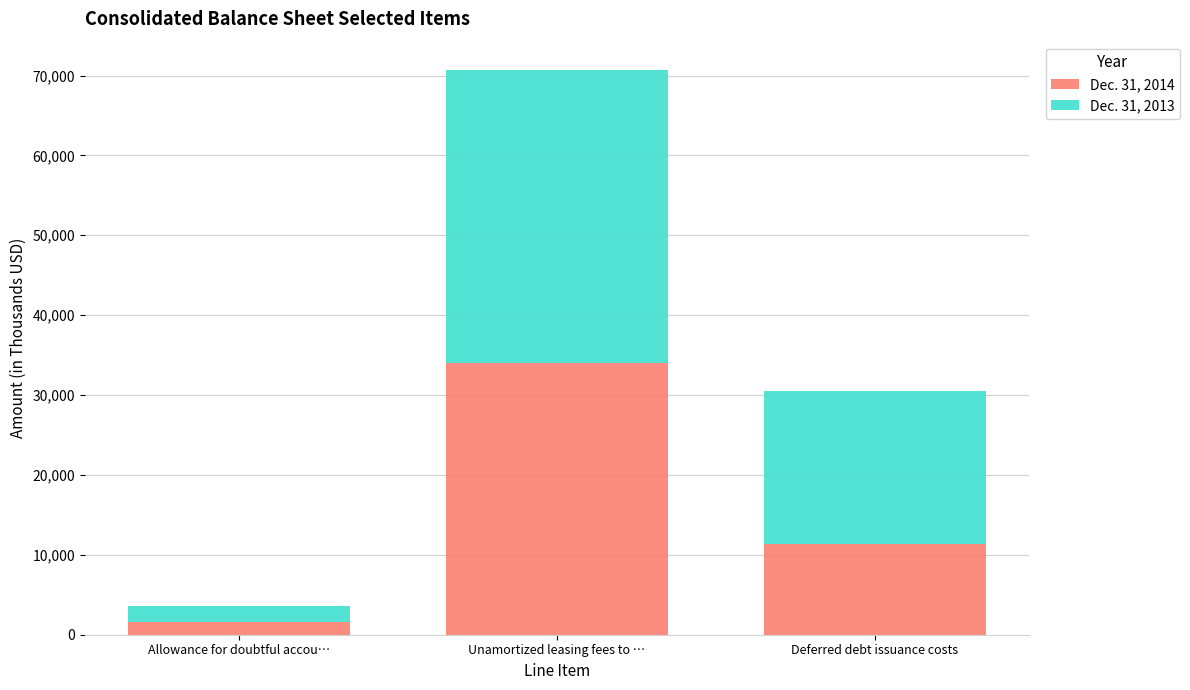

The value of Dec. 31, 2014 at Unamortized leasing fees to … is 48726. True or false?

False